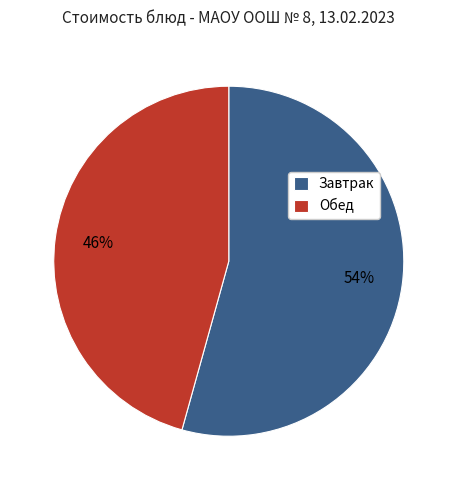

Which has a higher value, Завтрак or Обед?

Завтрак